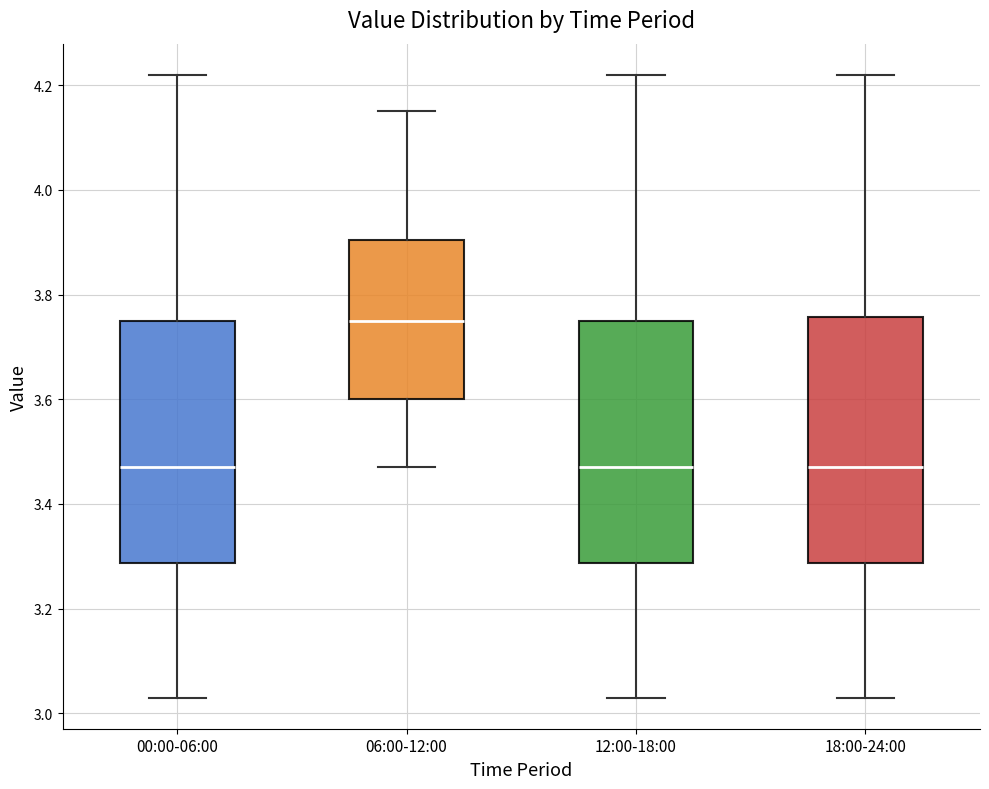

Which box has the highest median line?

06:00-12:00